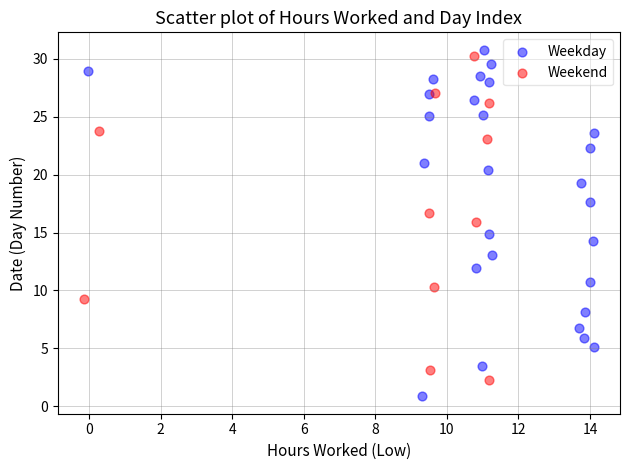

What are all the series names shown in the legend?

Weekday, Weekend